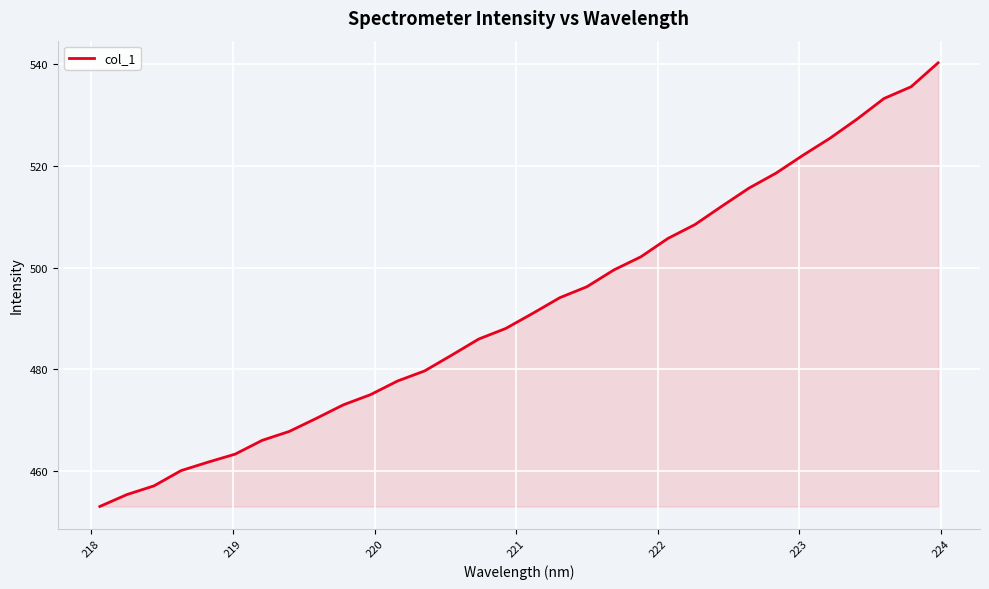

What is the maximum value shown in the chart?

540.3